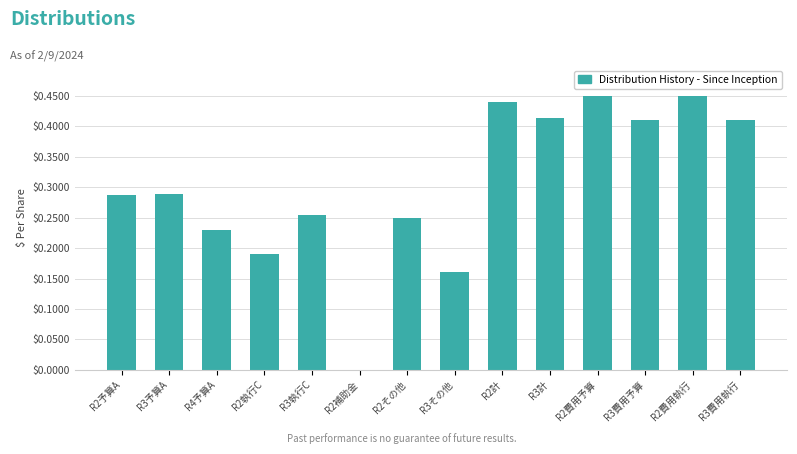

The value at R3費用執行 is 0.1. True or false?

False